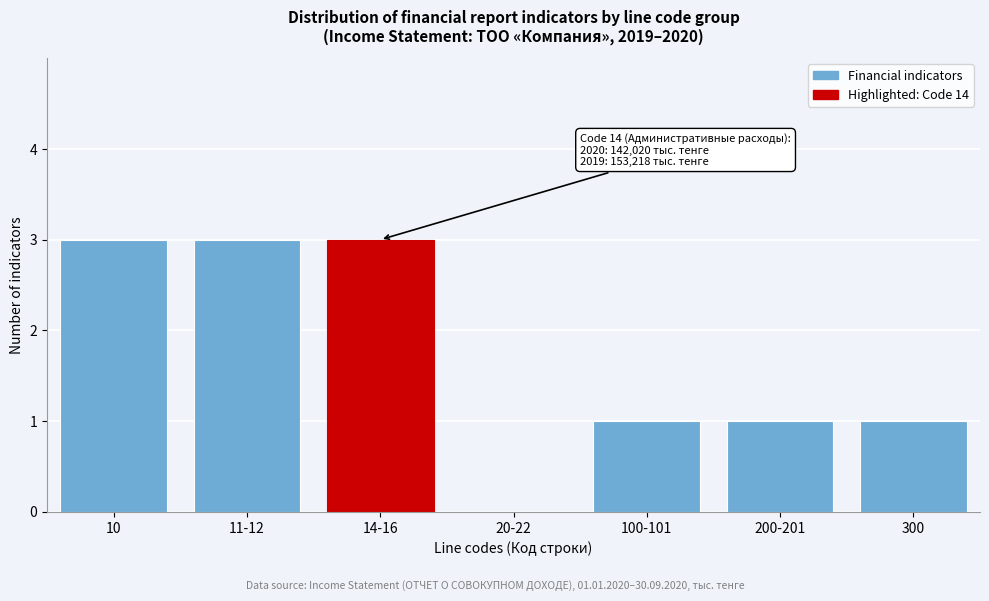

What is the greatest value displayed?

3